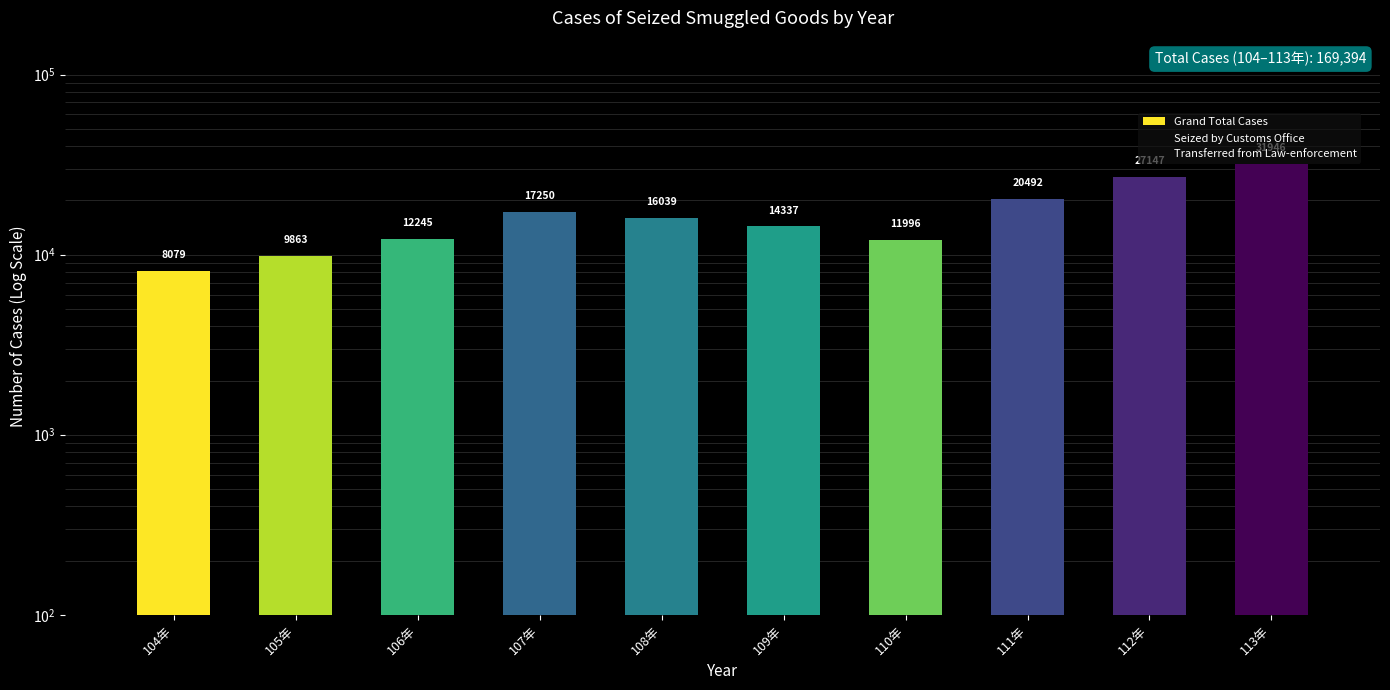

What is the difference between the maximum and minimum values in the Grand Total Cases series?

23867